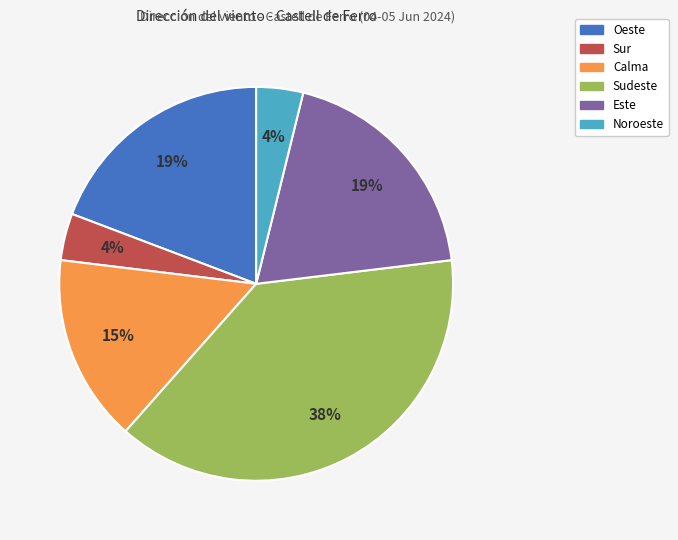

Do Este and Oeste together represent more than half of the pie?

No